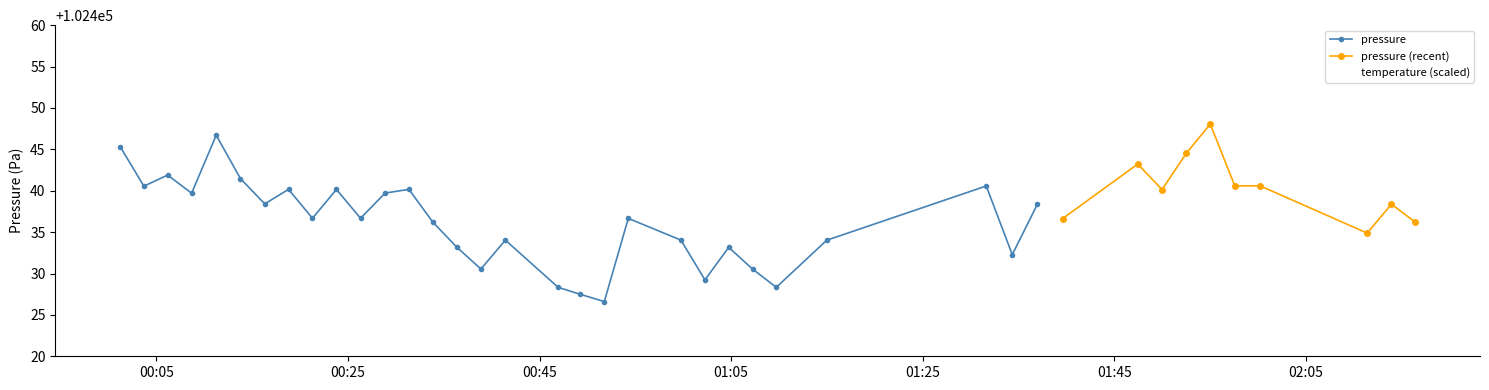

Is this an area chart (filled region under the line)?

No